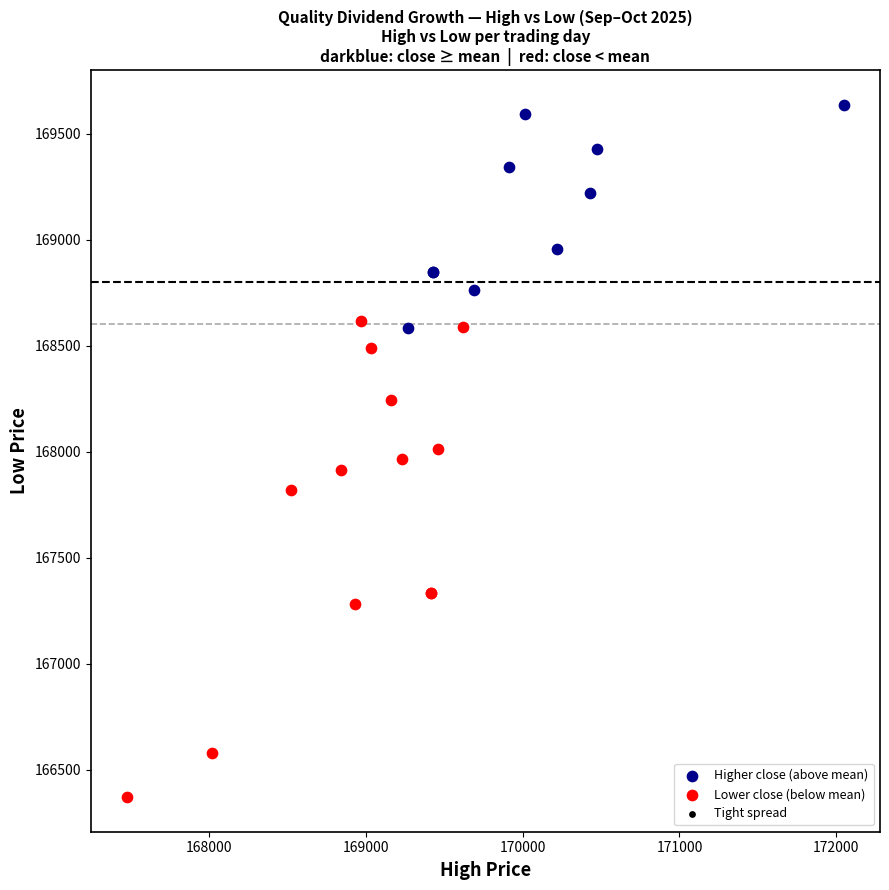

Which series reaches the maximum Y coordinate?

Higher close (above mean)